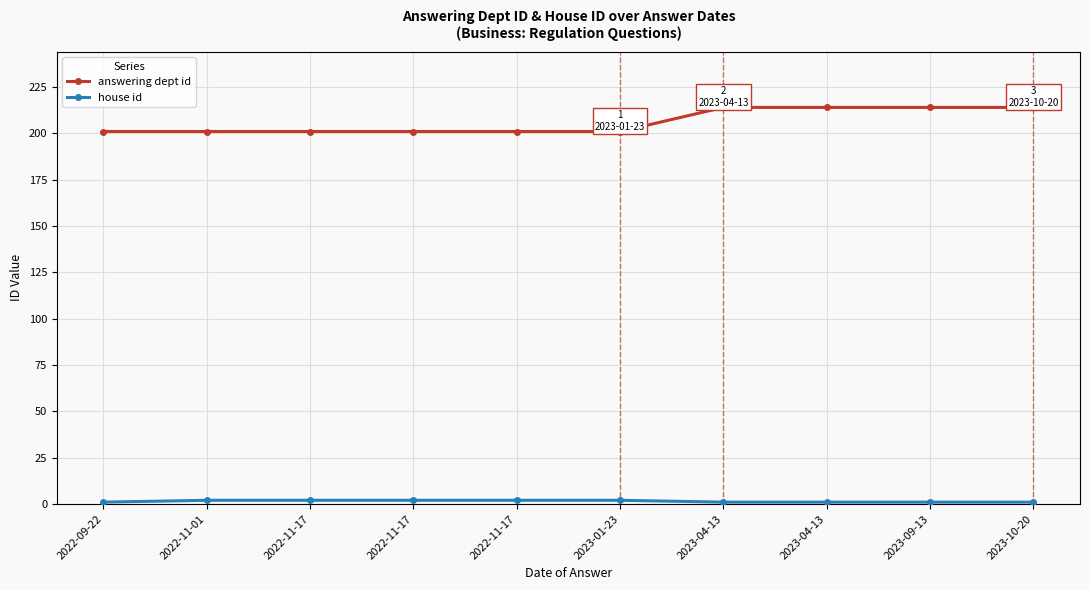

What is the difference between the maximum and minimum values in the answering dept id series?

13